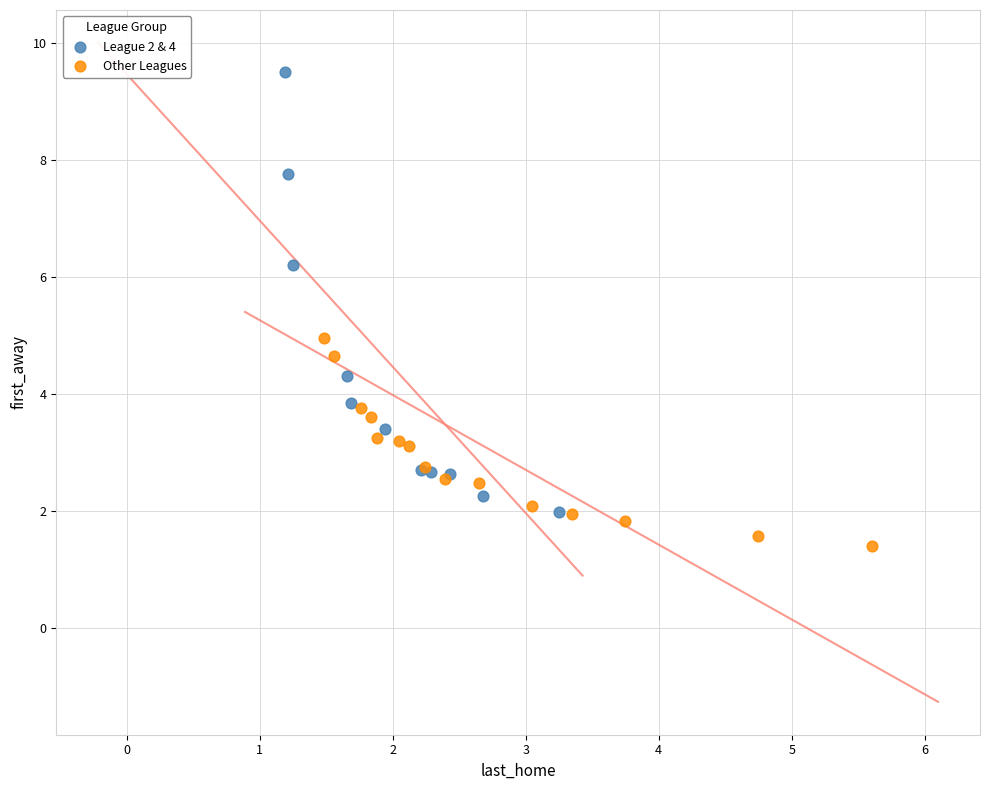

What are all the series names shown in the legend?

League 2 & 4, Other Leagues